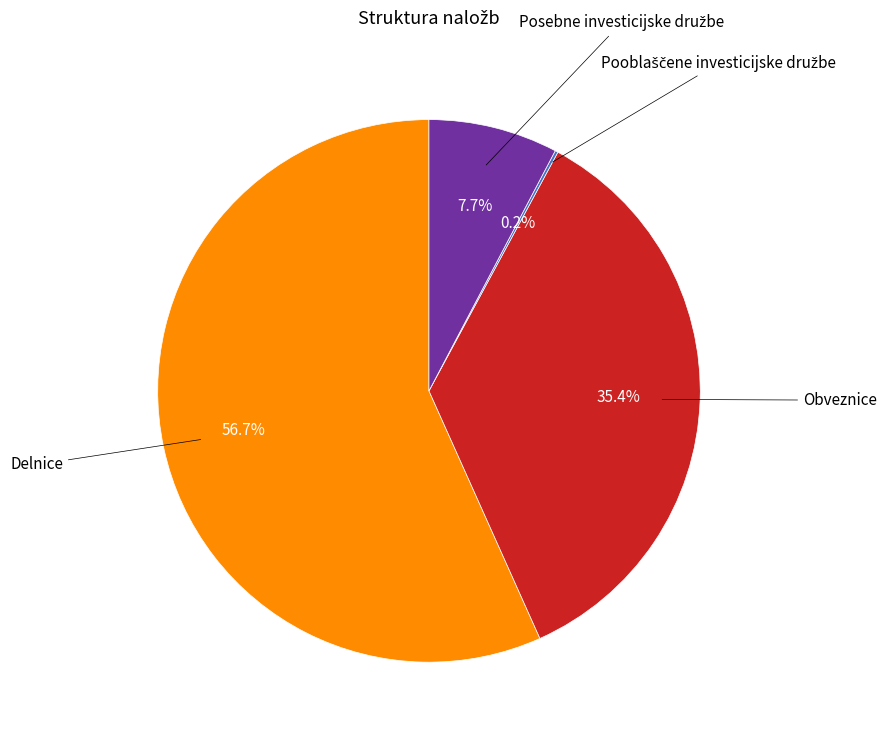

Does any single category account for the majority?

Yes